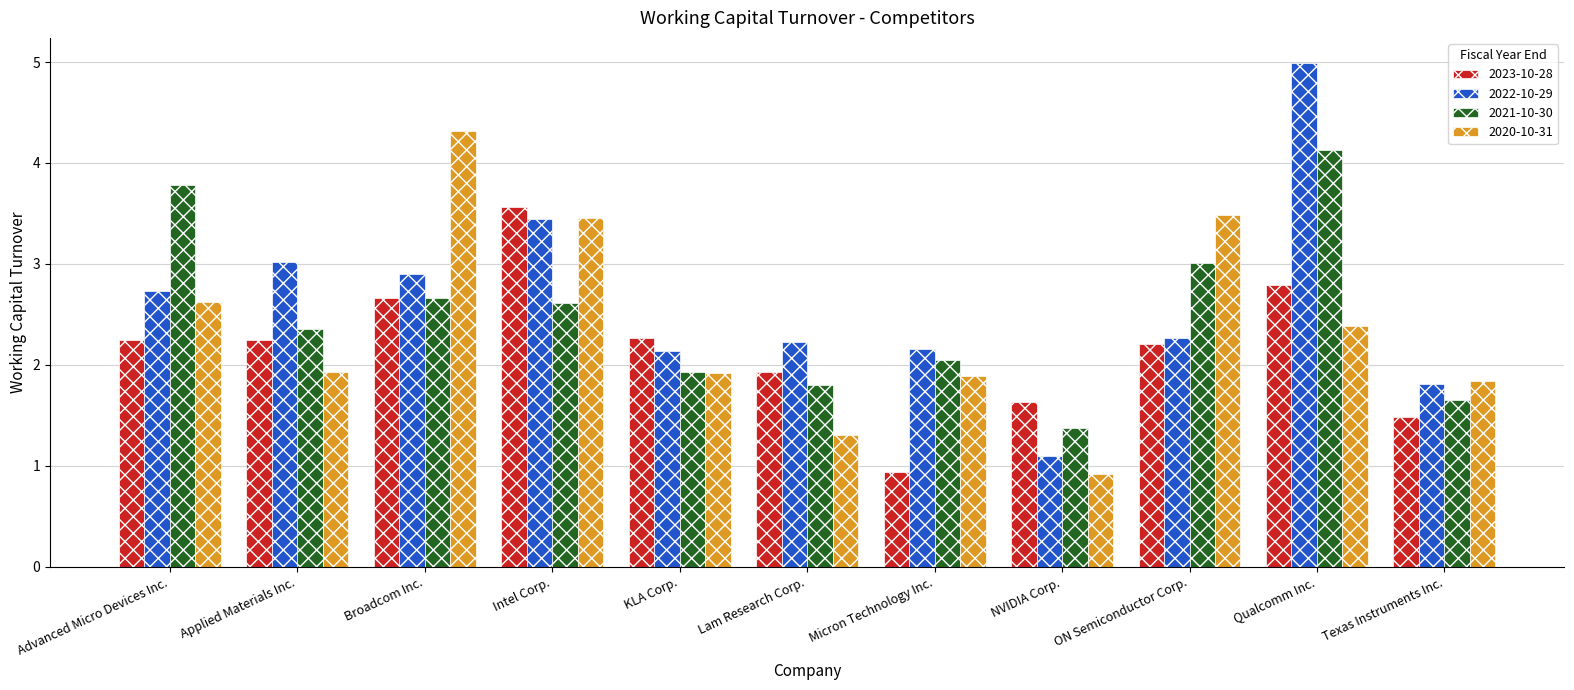

What position from the left is Broadcom Inc.?

3